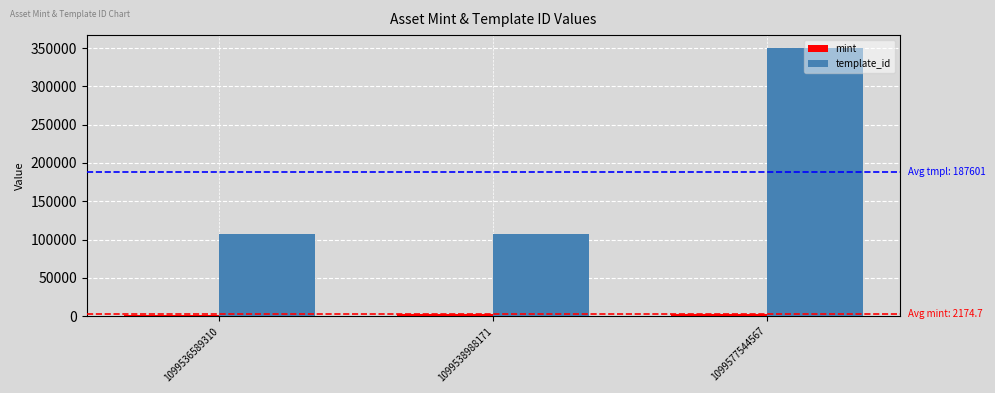

Which series has the largest total across all categories?

template_id